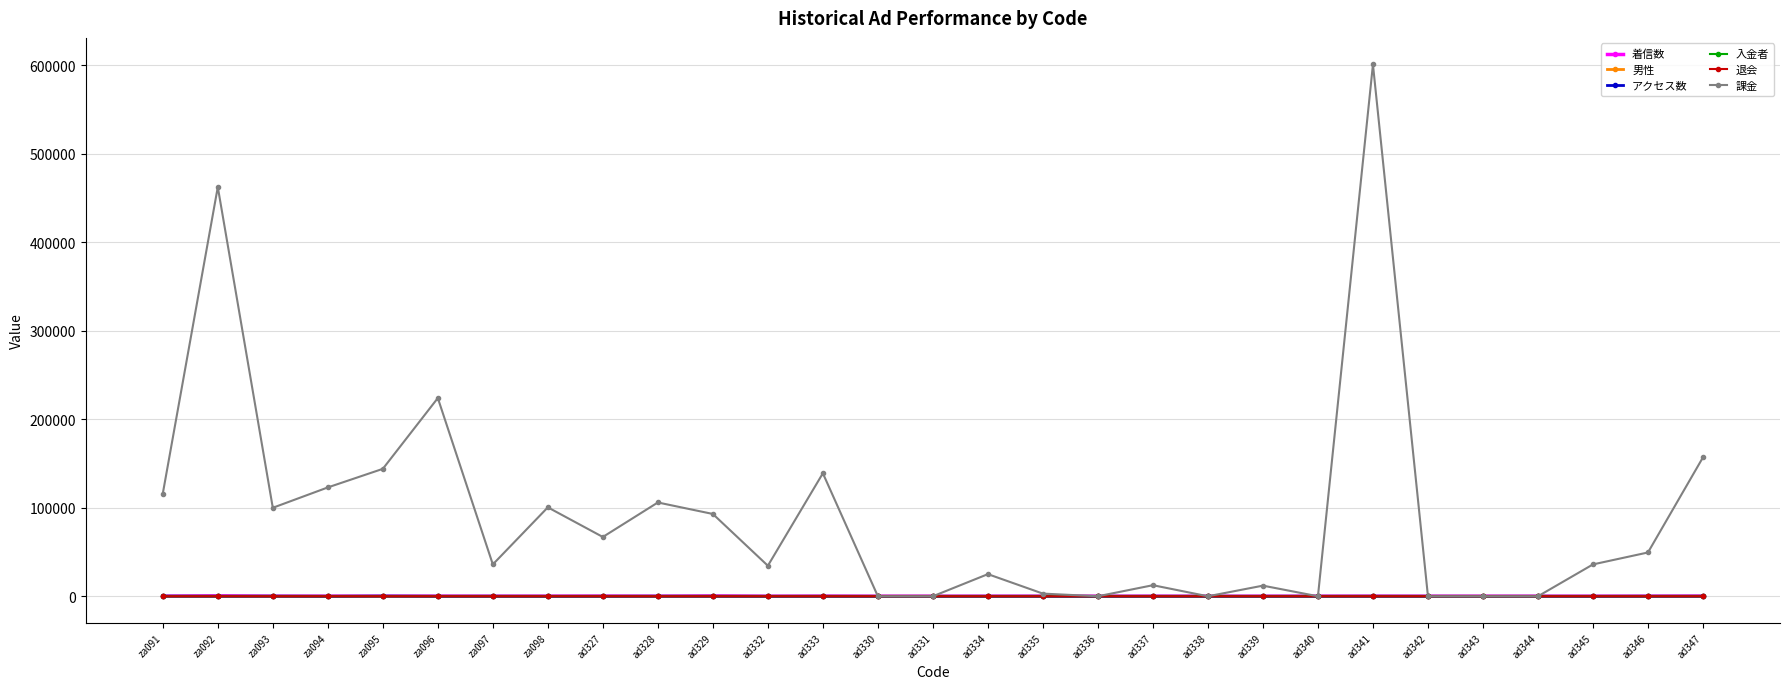

At which label does 男性 first exceed 10?

za091